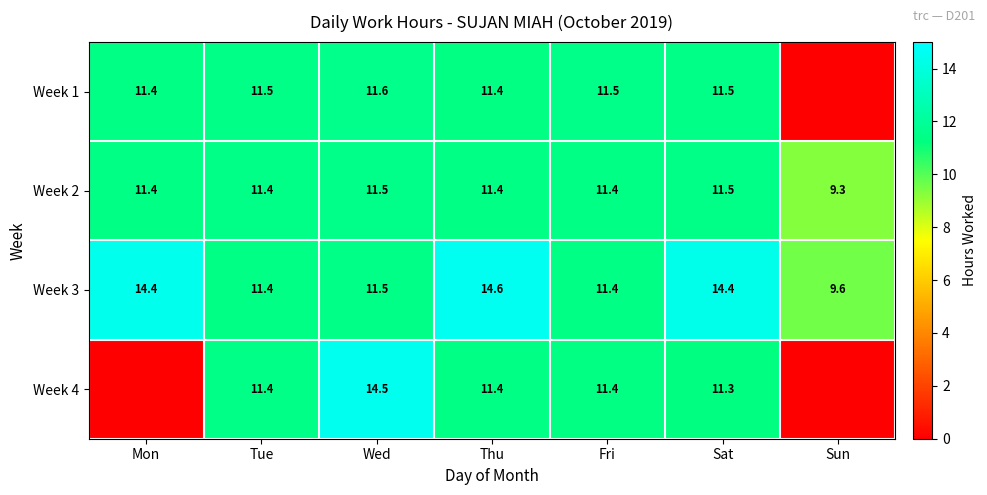

How many values in the Week 2 series are below 11?

1